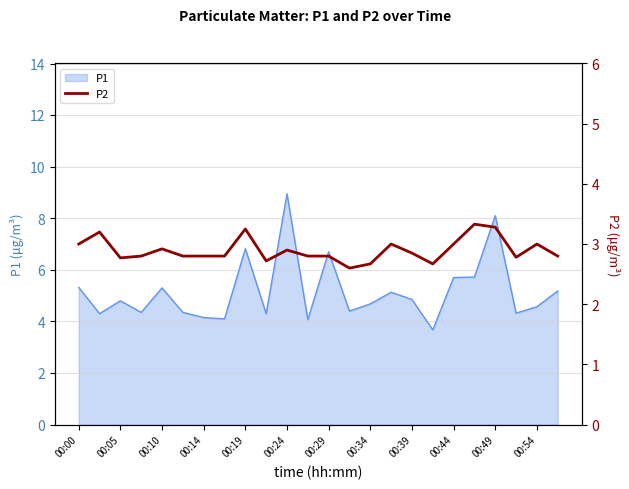

Is it true that P1 equals 6.9 at 00:14?

False